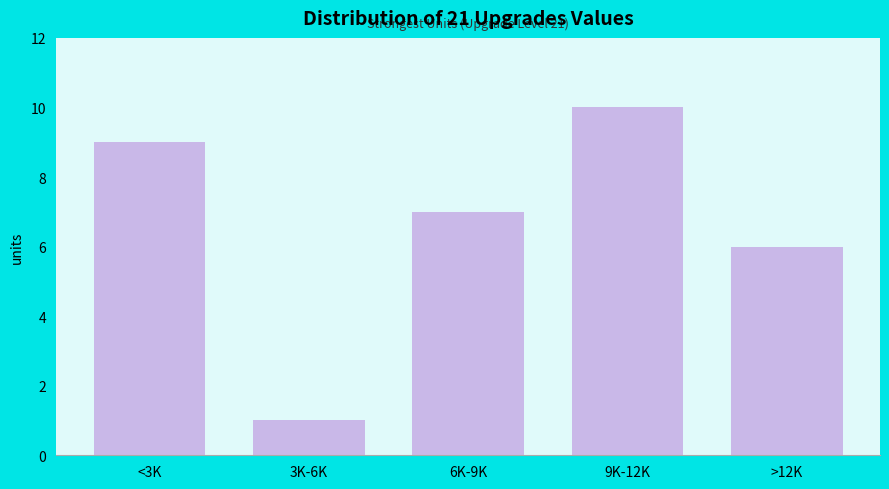

Reading left to right, transcribe all the data shown in this chart.

<3K=9	3K-6K=1	6K-9K=7	9K-12K=10	>12K=6